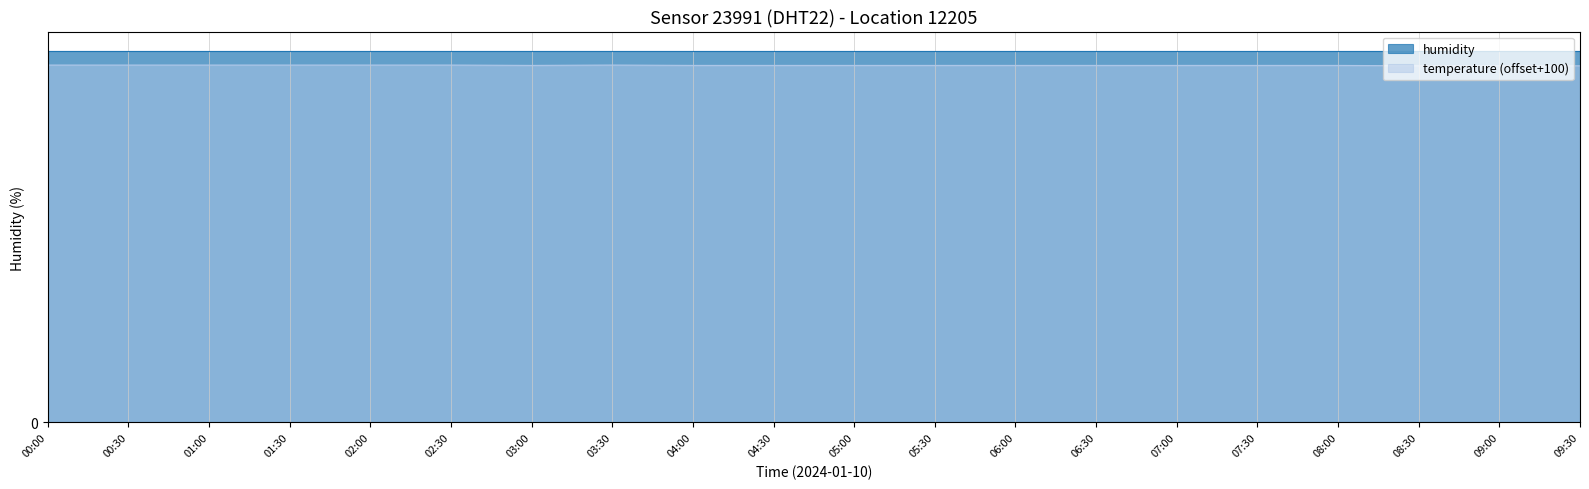

Which category has the highest value across all series?

00:00